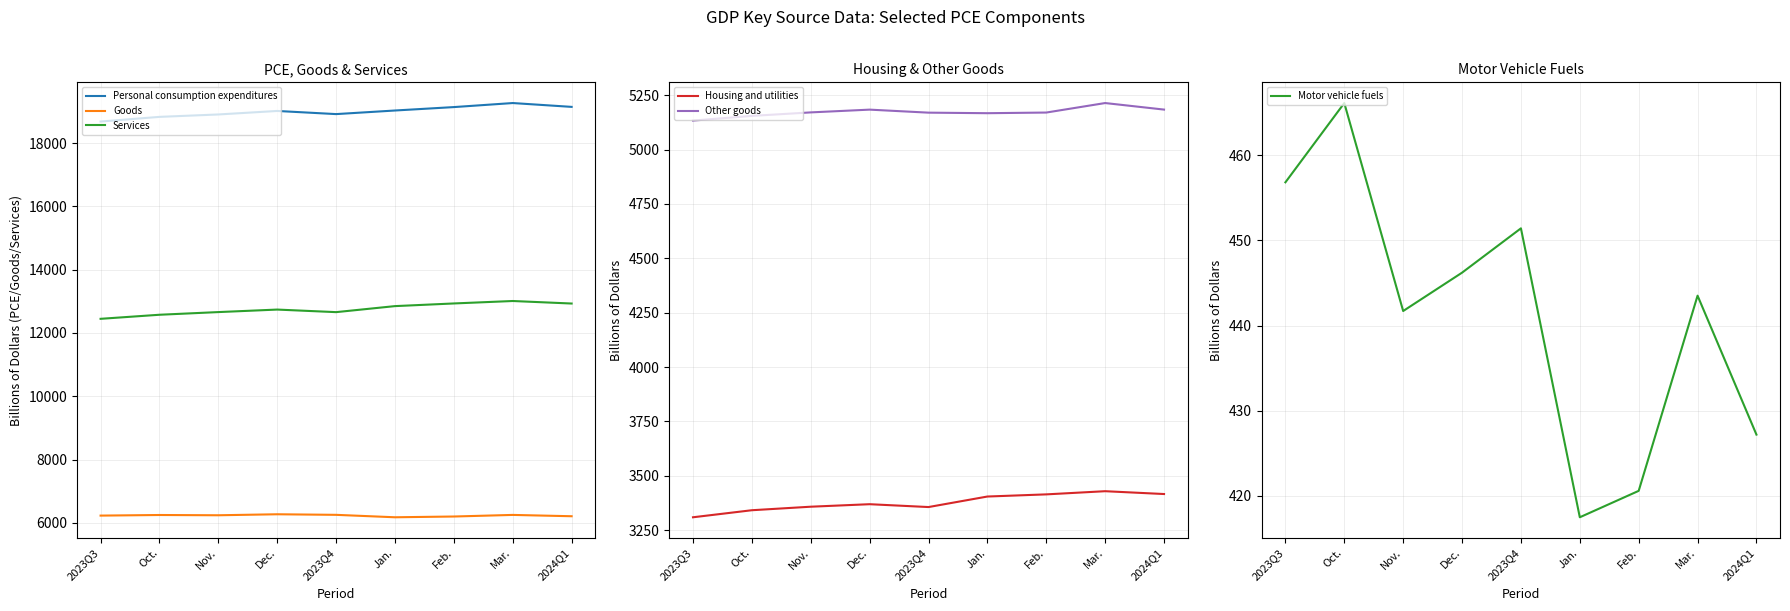

True or false: Personal consumption expenditures and Services intersect in this chart.

False